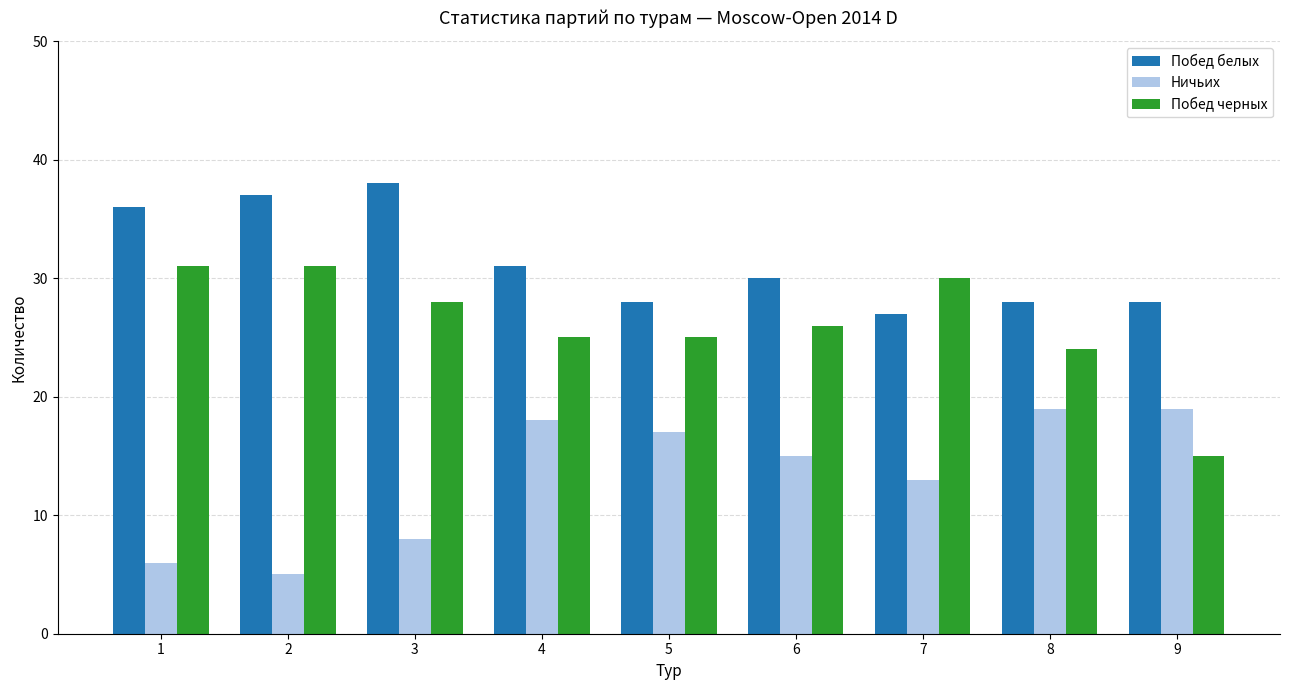

What is the total value across all series at 7?

70